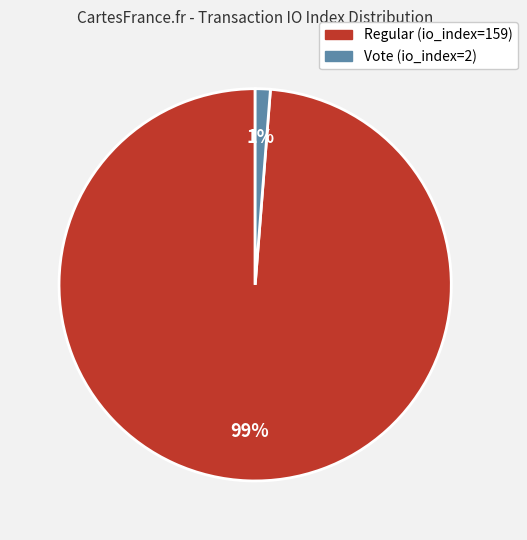

Which category has the smallest portion of the pie?

Vote (io_index=2)